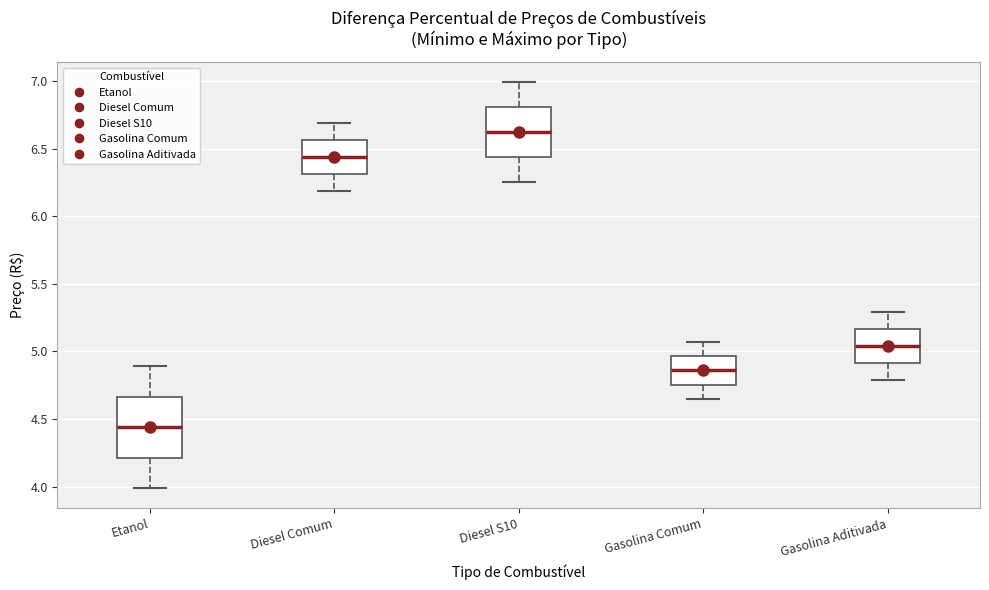

Comparing the boxes themselves (not the whiskers), which one is the tallest?

Etanol